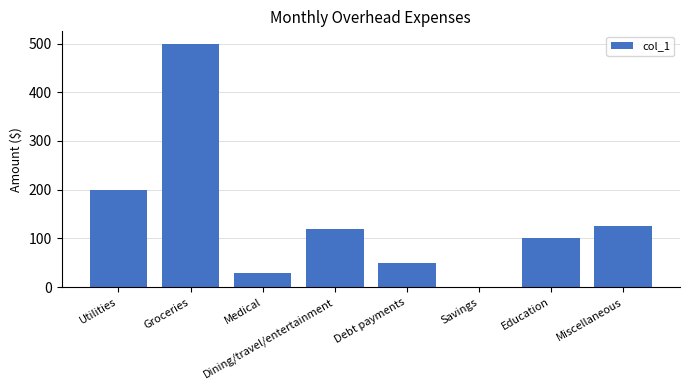

Which label corresponds to the largest value in the chart?

Groceries